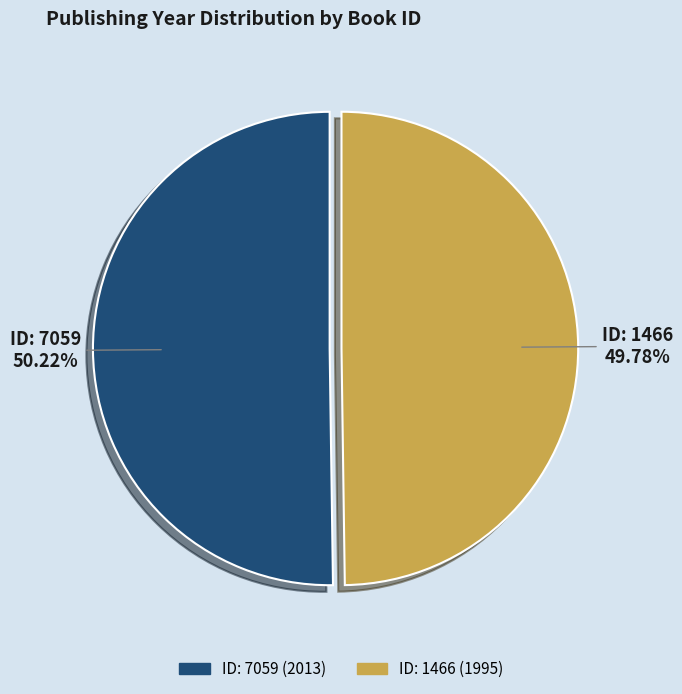

Is there a majority slice in this chart?

Yes